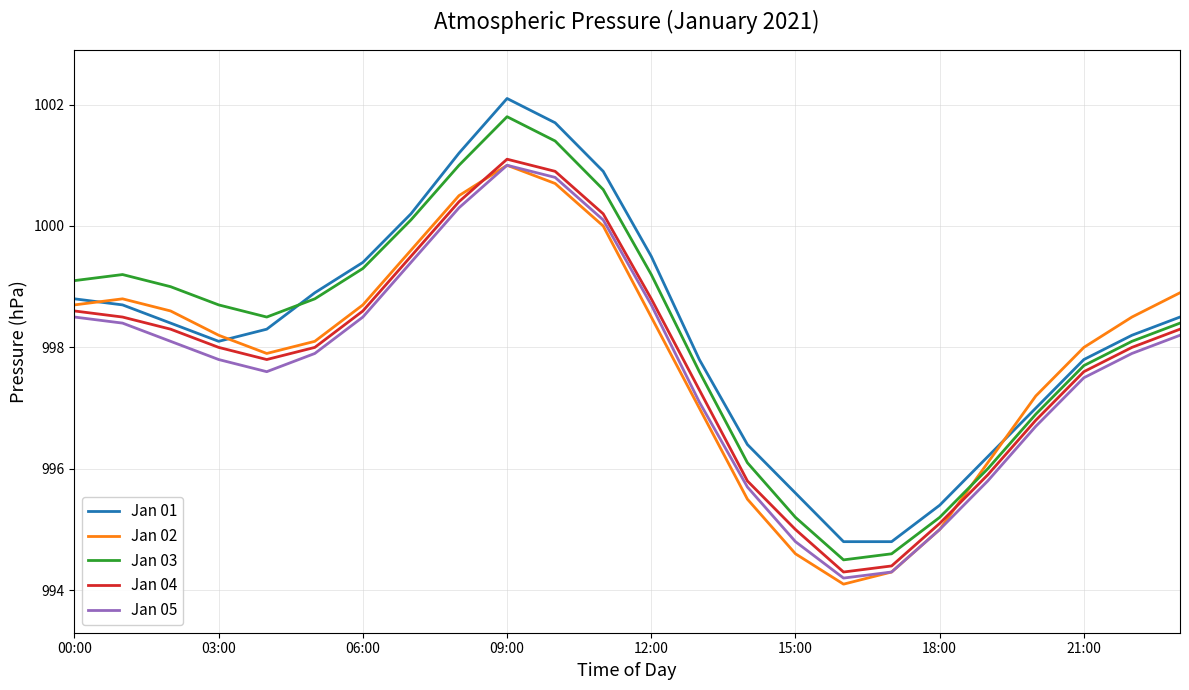

What is the highest value of the Jan 03 series?

1001.8